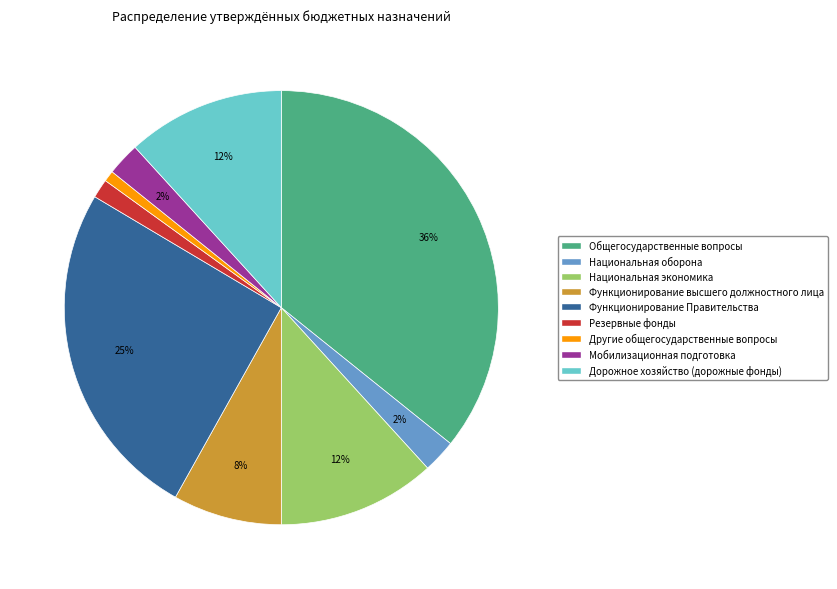

Is Другие общегосударственные вопросы the majority of the pie?

No